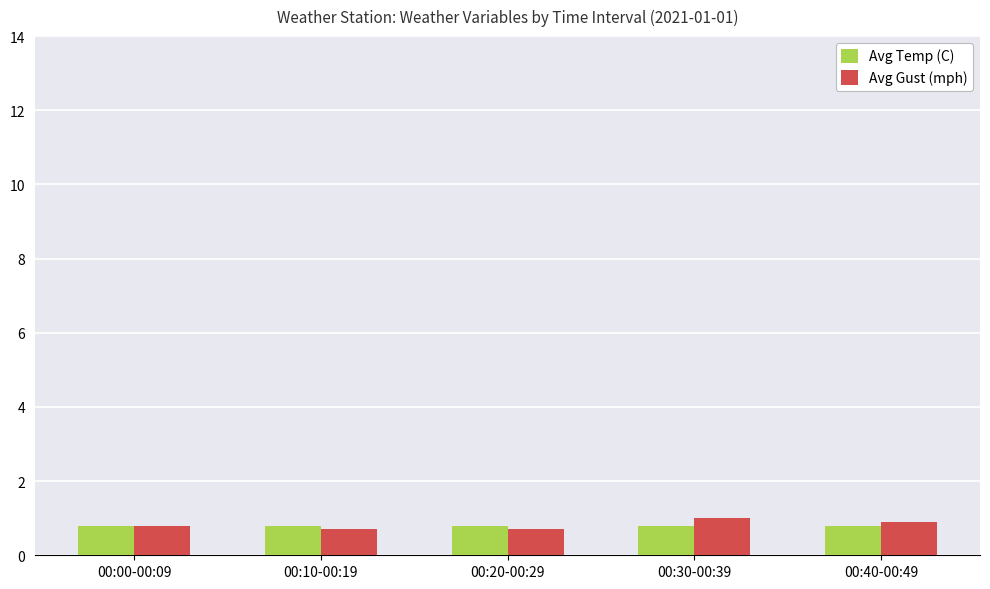

True or false: Avg Temp (C) has a value of 0.3 at 00:20-00:29.

False